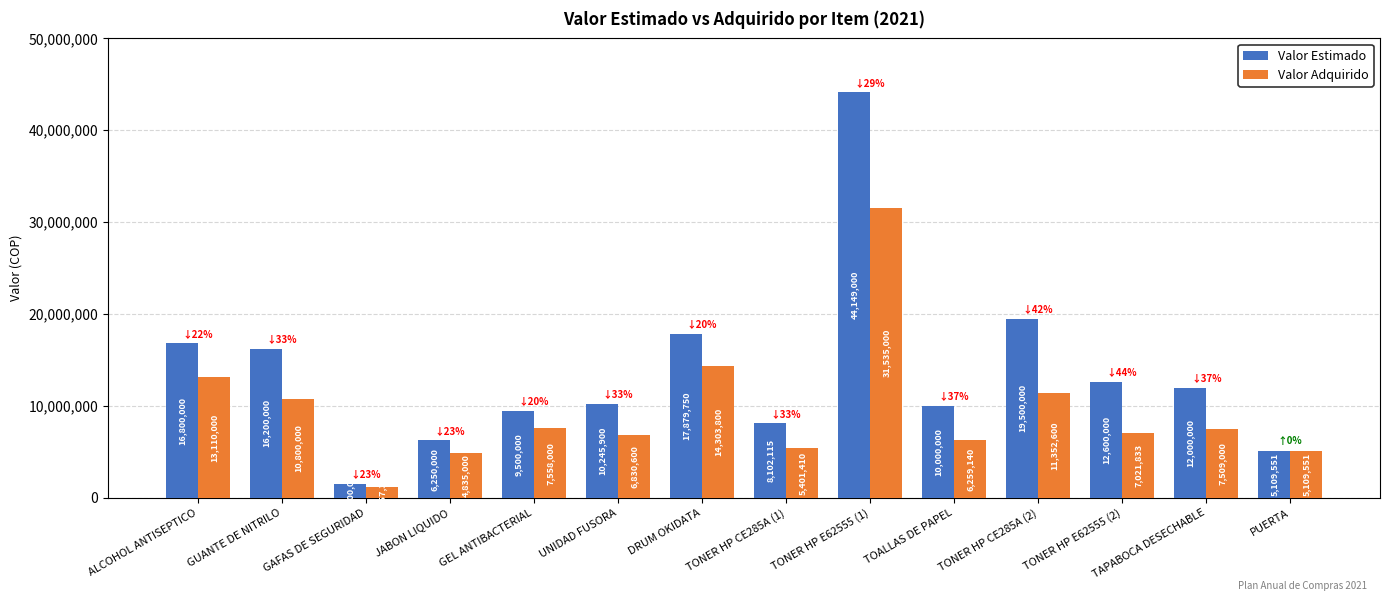

Reading left to right, transcribe all the data shown in this chart.

Valor Estimado: 16800000	16200000	1500000	6250000	9500000	10245900	17879750	8102115	44149000	10000000	19500000	12600000	12000000	5109551
Valor Adquirido: 13110000	10800000	1157399	4835000	7558000	6830600	14303800	5401410	31535000	6259140	11352600	7021833	7509000	5109551